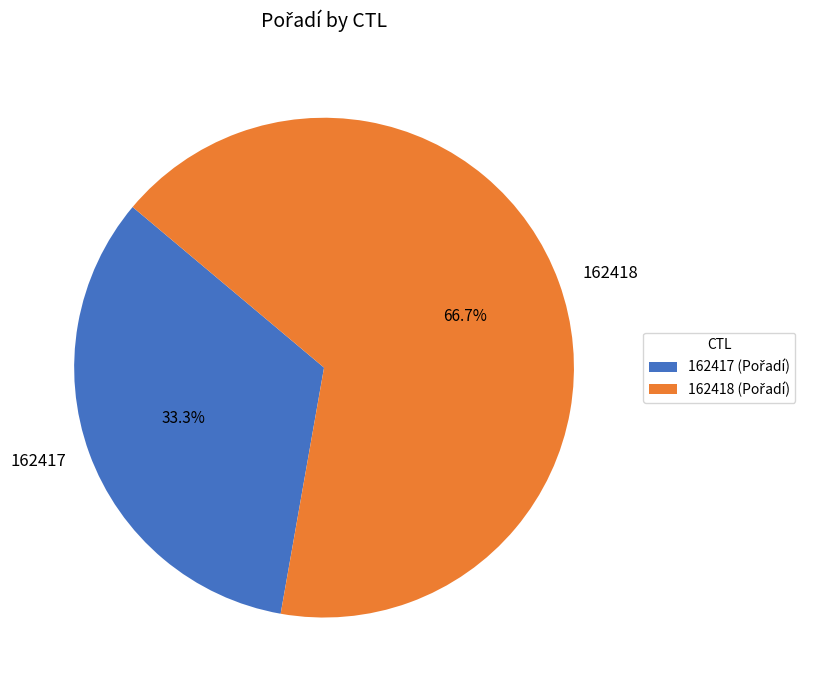

True or false: 162418 accounts for 56% of the total.

False